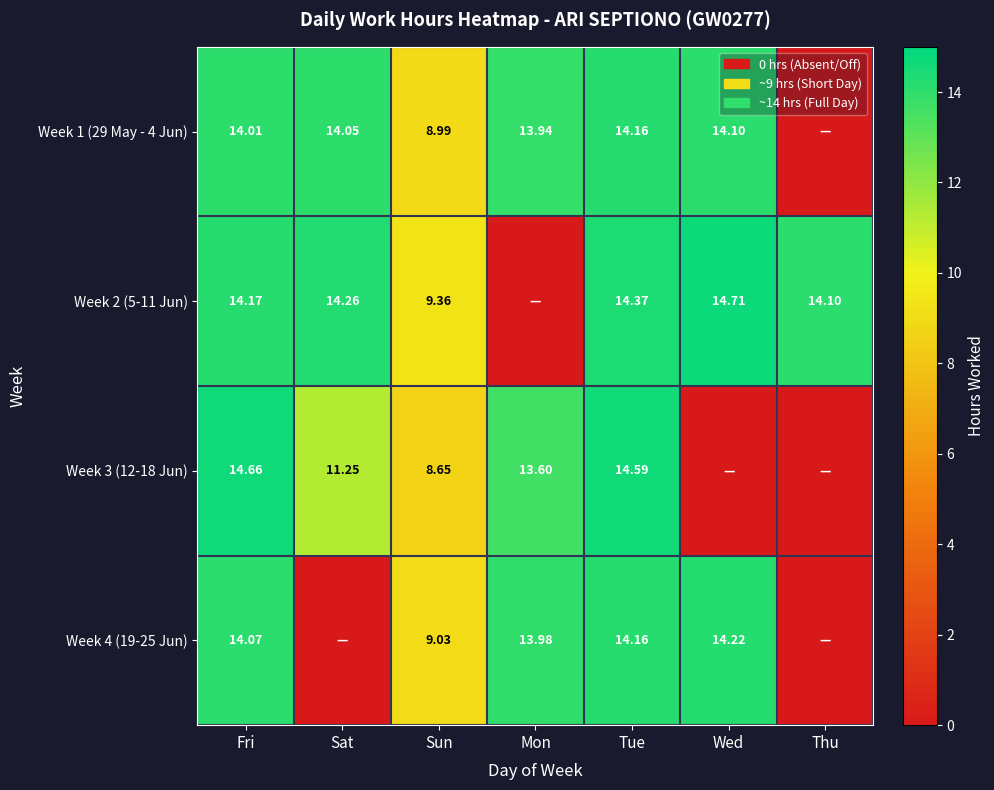

What is the total value across all series at Thu?

14.1